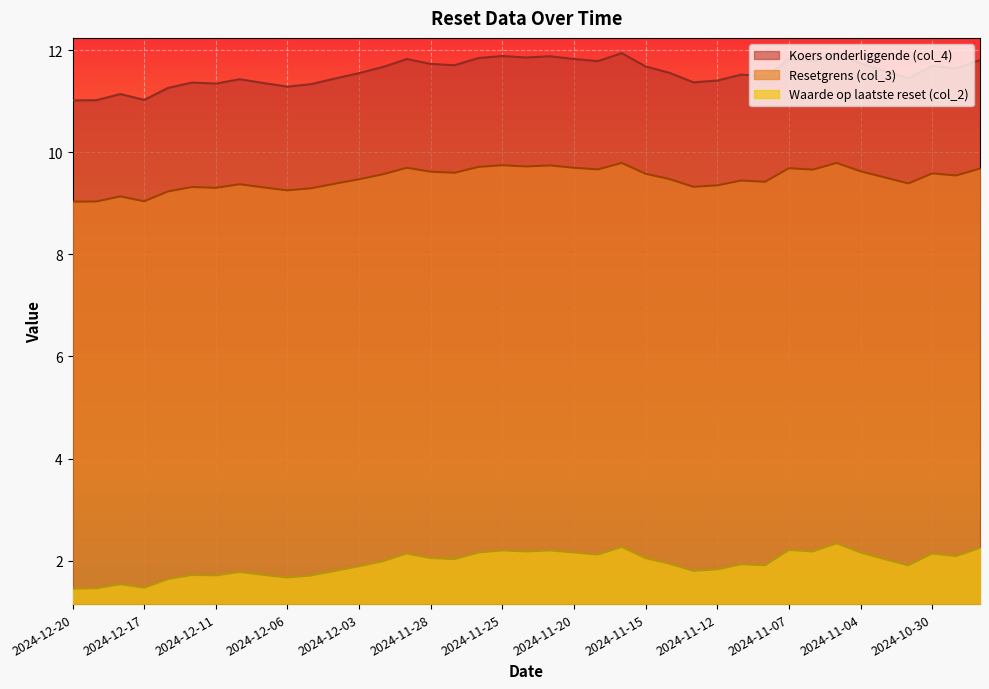

What is the smallest value displayed?

1.4